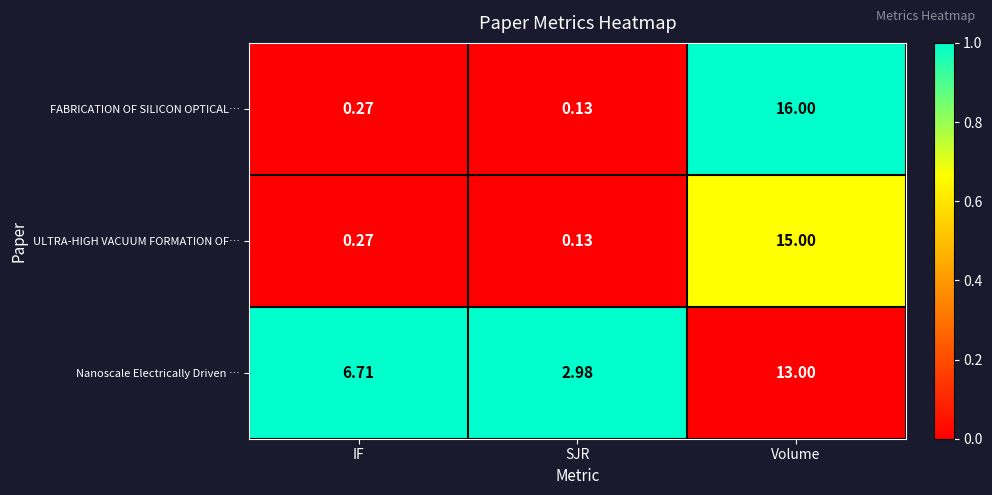

At which category is the sum across all series the highest?

Volume